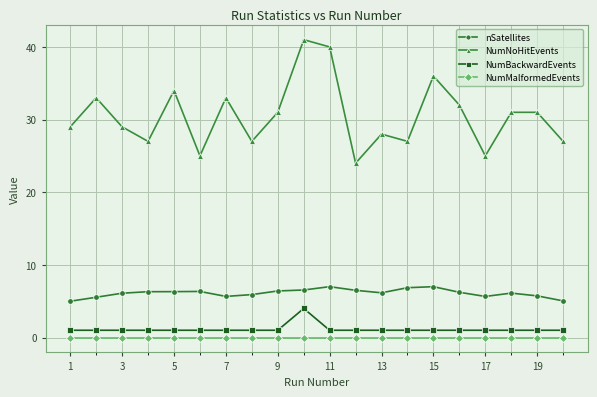

What is the greatest value displayed?

41.0